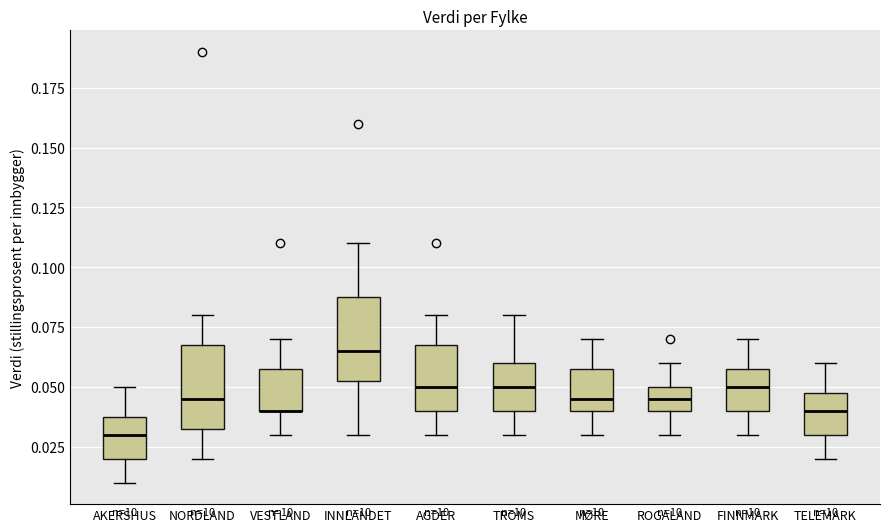

Reading left to right, transcribe this box plot: for each box, give where its median line is, the range the box spans, and where its two whiskers end, as read against the y-axis. The values are not printed on the chart, so give them approximately, as read against the axis.

AKERSHUS: median 0.030, box 0.020 to 0.040, whiskers 0.010 to 0.050
NORDLAND: median 0.045, box 0.035 to 0.070, whiskers 0.020 to 0.080
VESTLAND: median 0.040 (drawn on the box's lower edge), box 0.040 to 0.060, whiskers 0.030 to 0.070
INNLANDET: median 0.065, box 0.055 to 0.090, whiskers 0.030 to 0.110
AGDER: median 0.050, box 0.040 to 0.070, whiskers 0.030 to 0.080
TROMS: median 0.050, box 0.040 to 0.060, whiskers 0.030 to 0.080
MØRE: median 0.045, box 0.040 to 0.060, whiskers 0.030 to 0.070
ROGALAND: median 0.045, box 0.040 to 0.050, whiskers 0.030 to 0.060
FINNMARK: median 0.050, box 0.040 to 0.060, whiskers 0.030 to 0.070
TELEMARK: median 0.040, box 0.030 to 0.050, whiskers 0.020 to 0.060